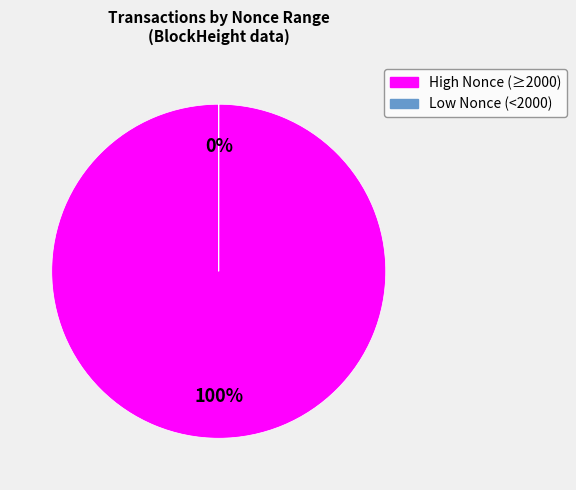

Is the sum of 137811 and 207815 greater than half?

Yes